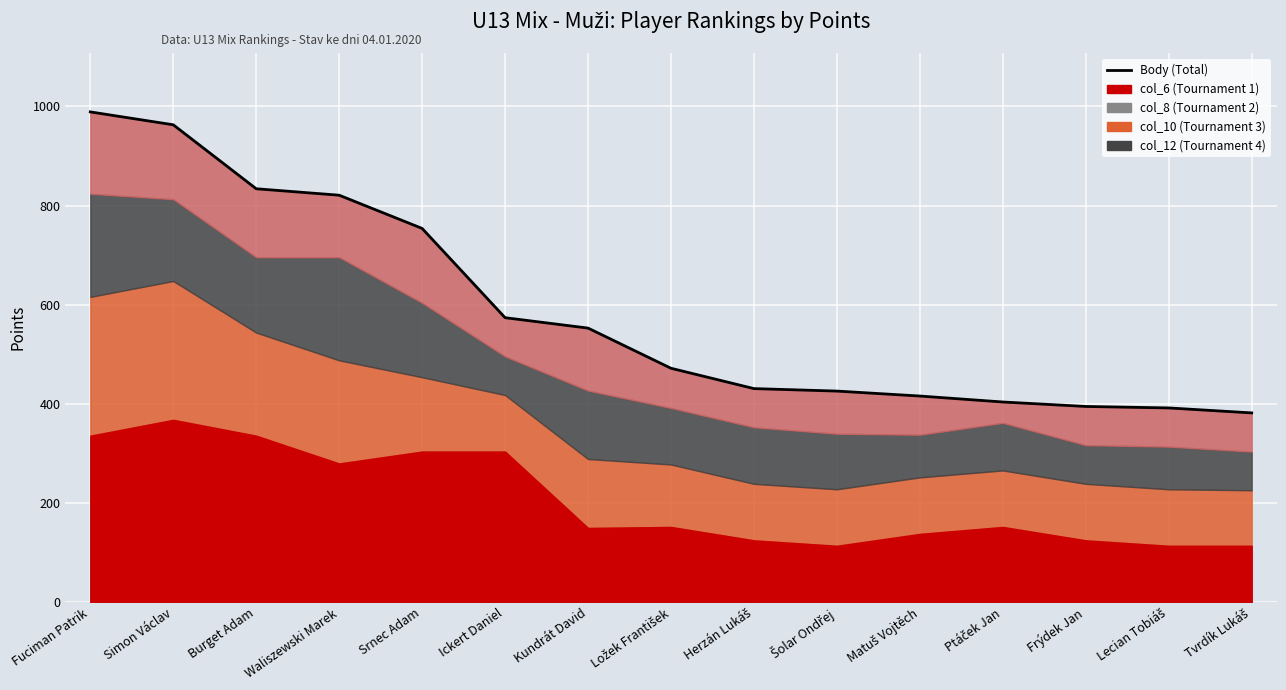

How many data points are less than 472?

7